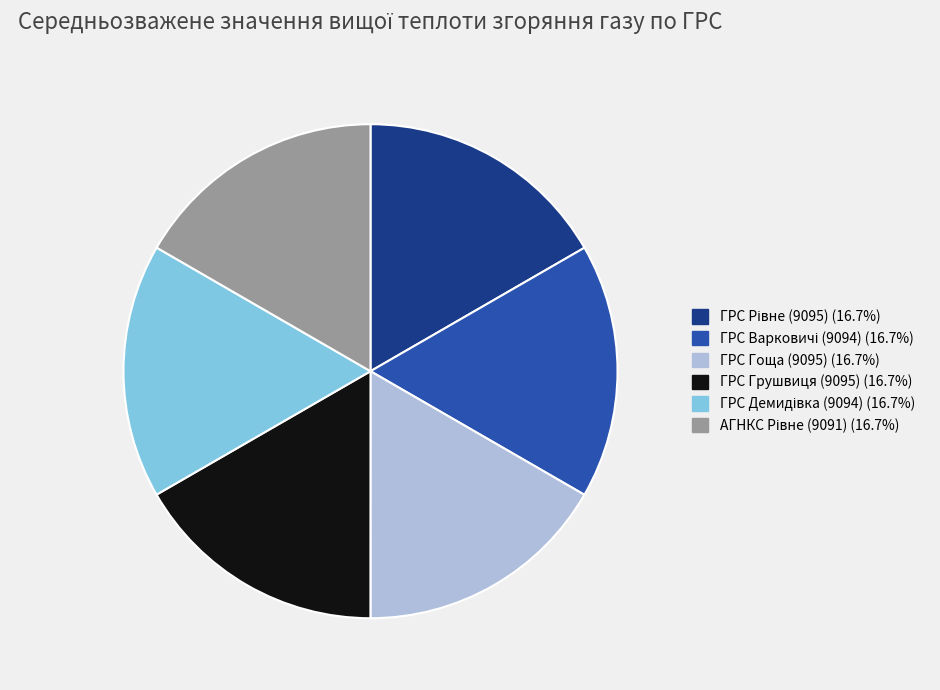

Count the number of slices in the pie.

6